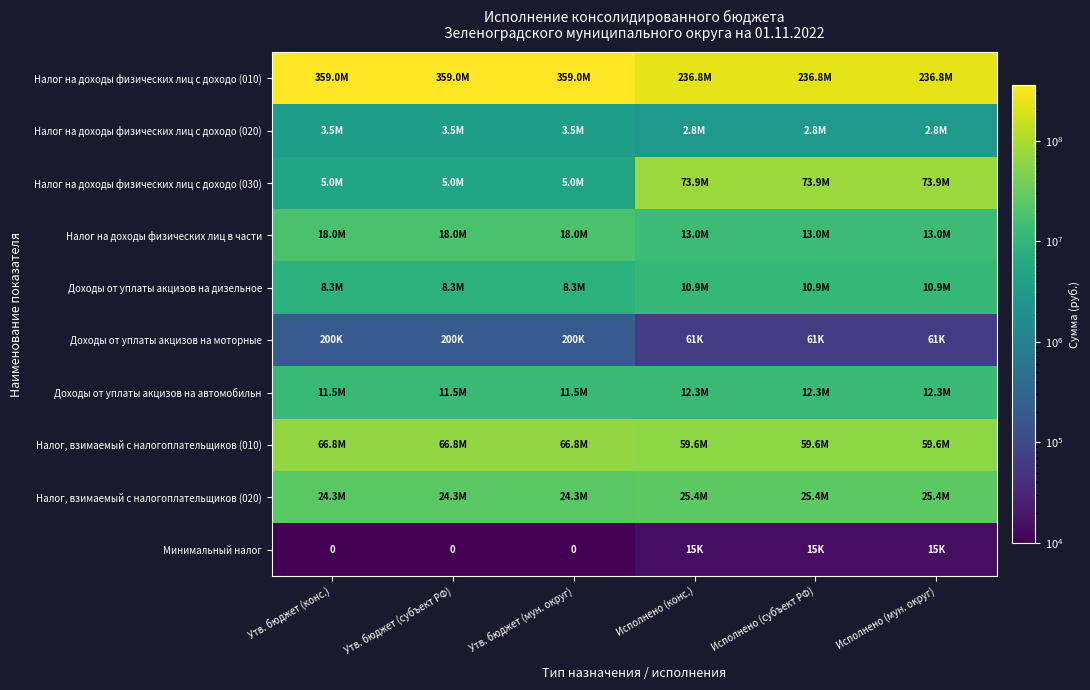

Which series has the largest range (max minus min)?

Налог на доходы физических лиц с доходо (010)